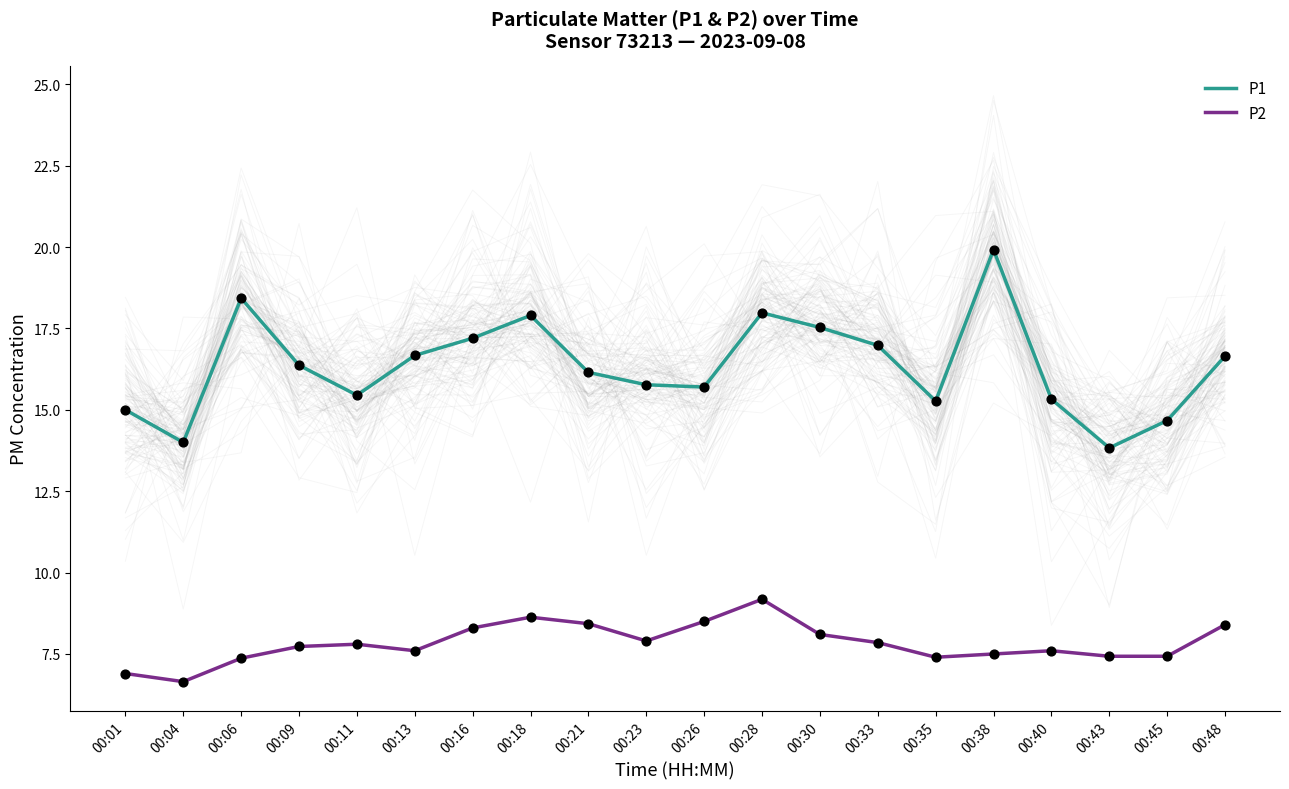

At how many categories does at least one series exceed 18?

2